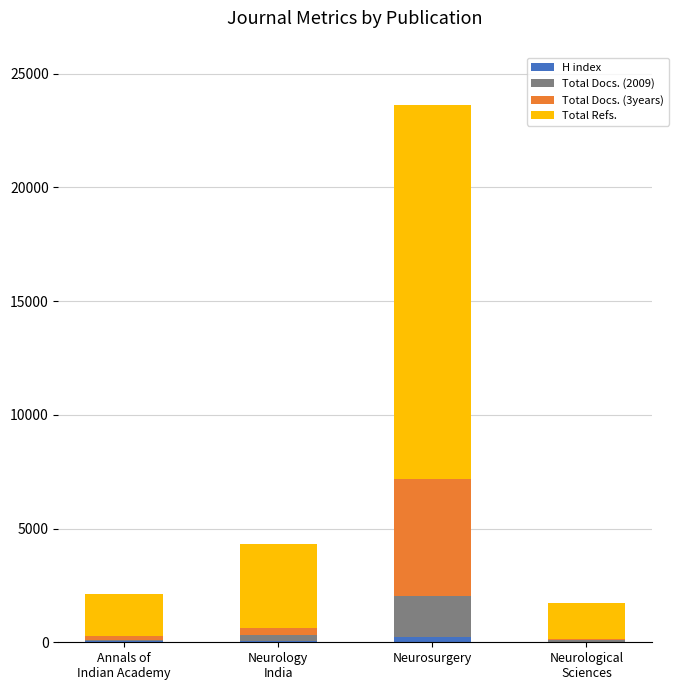

At which category is the sum across all series the highest?

Neurosurgery